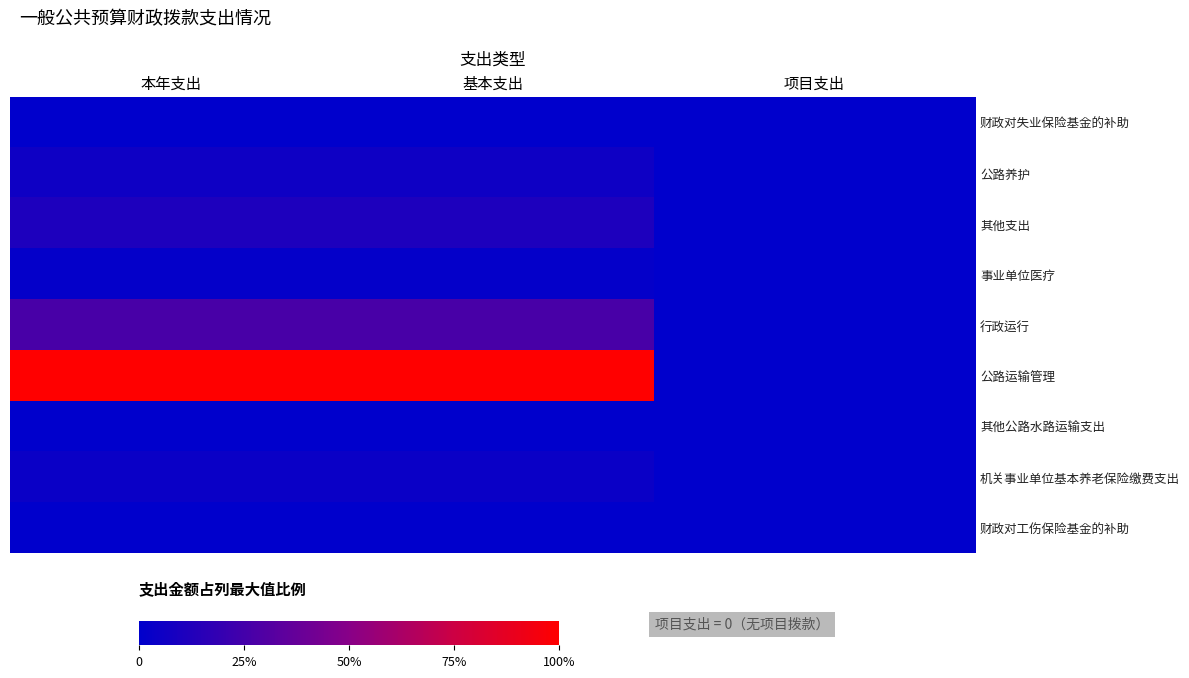

Count the number of categories in the chart.

3